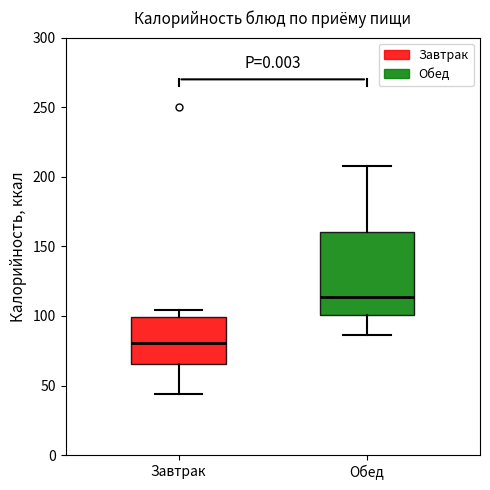

Where does the median line of the box for Обед sit on the y-axis? The values are not printed on the chart, so give them approximately, as read against the axis.

115